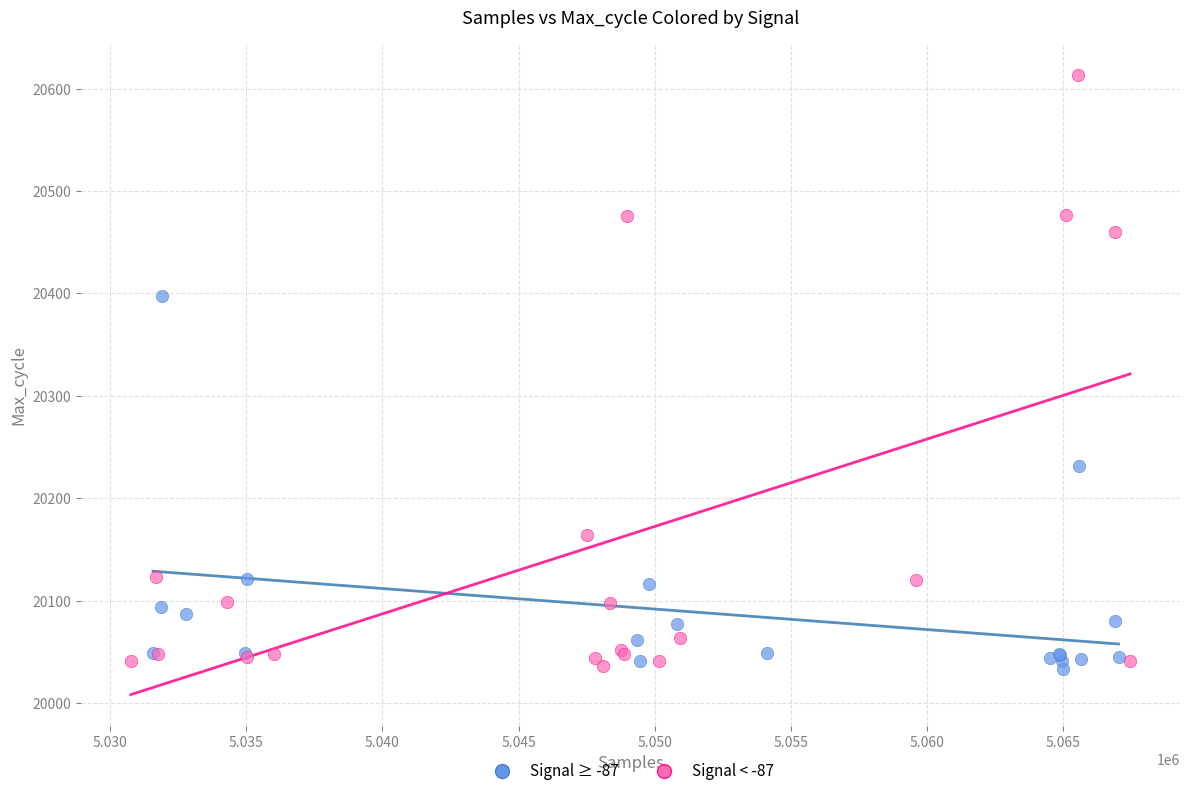

Which series has the widest spread of Y values?

Signal < -87